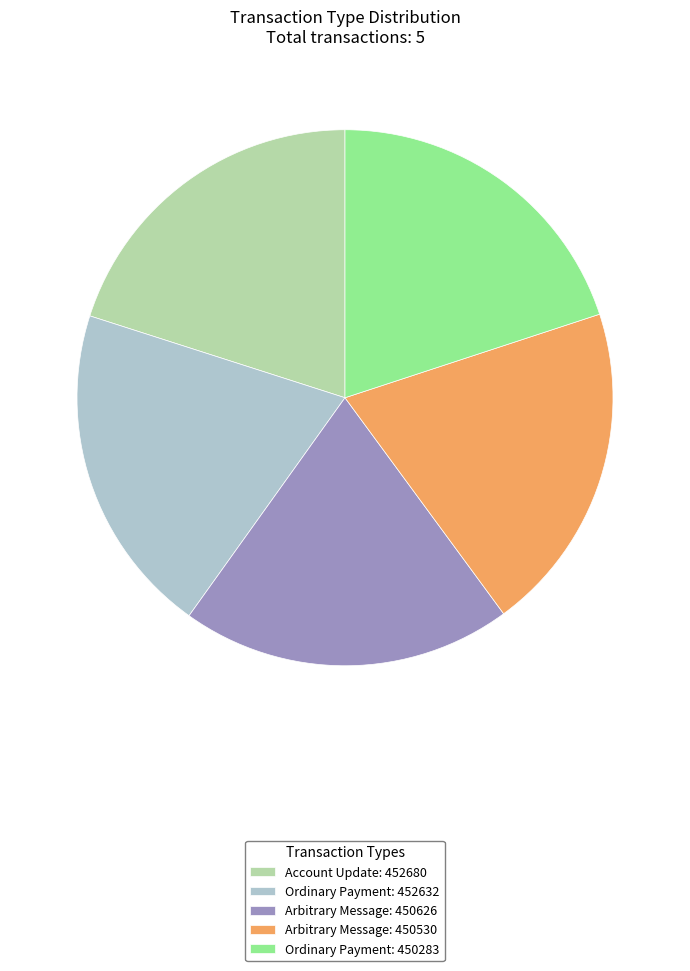

The Ordinary Payment: 452632 slice represents 29% of the pie. True or false?

False